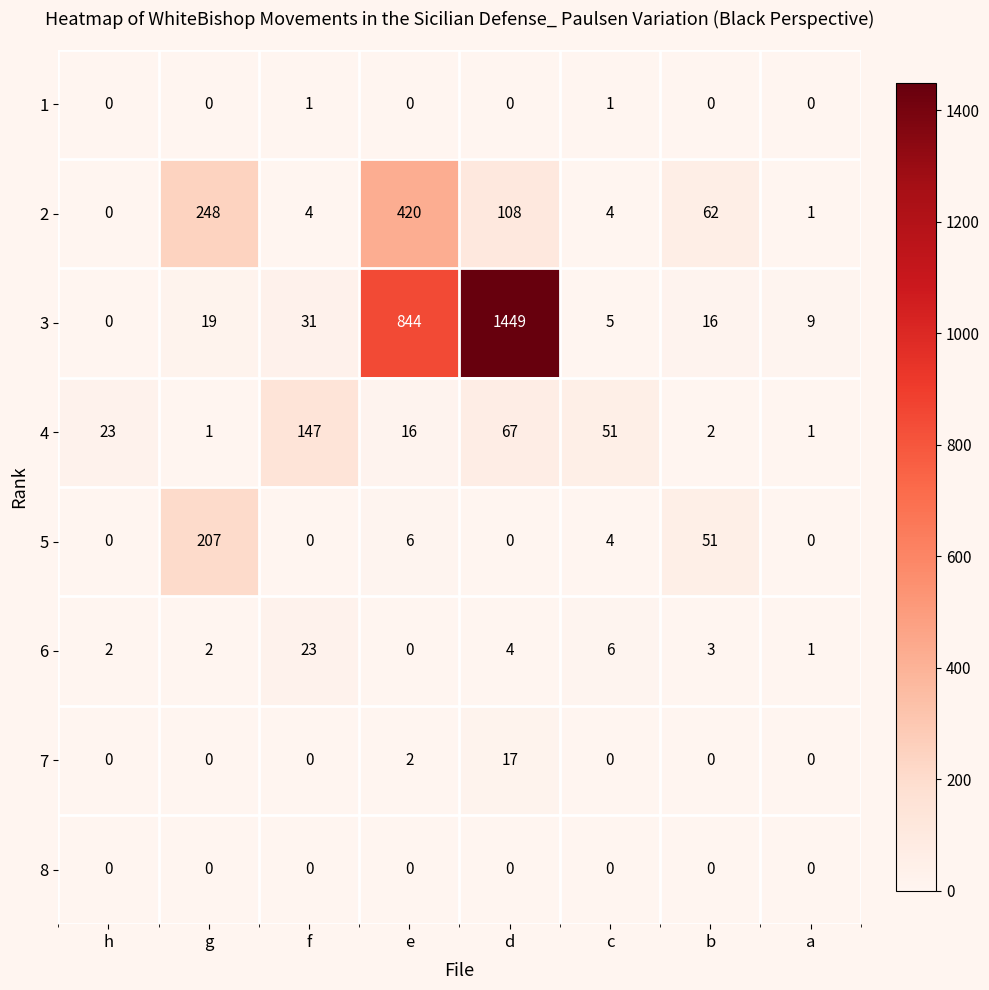

How many data points in 4 are less than 23?

4